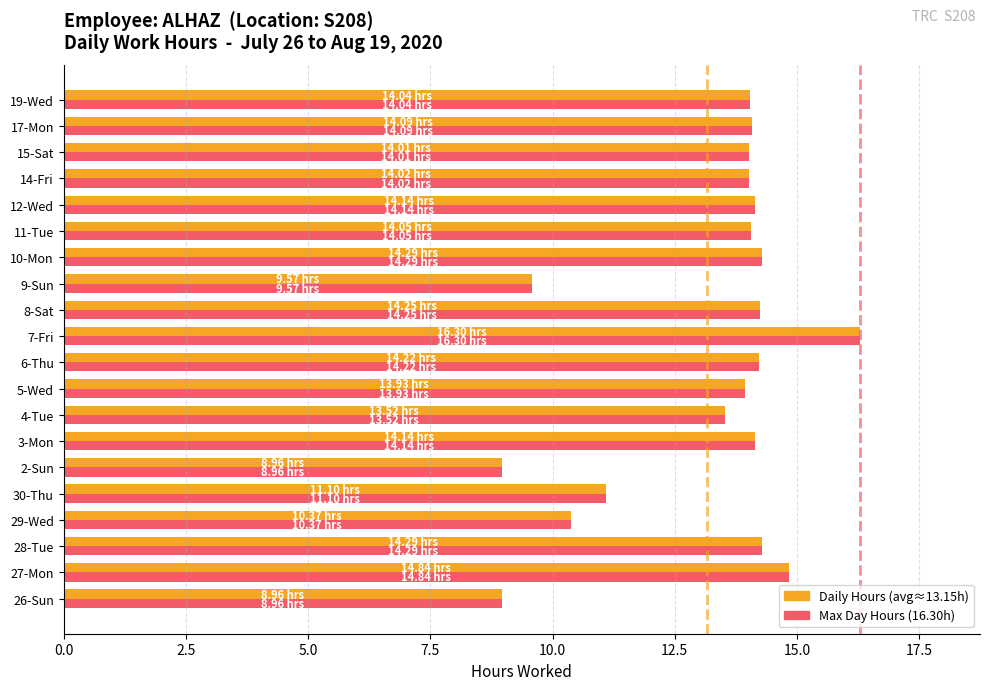

What is the total value across all series at 26-Sun?

17.9